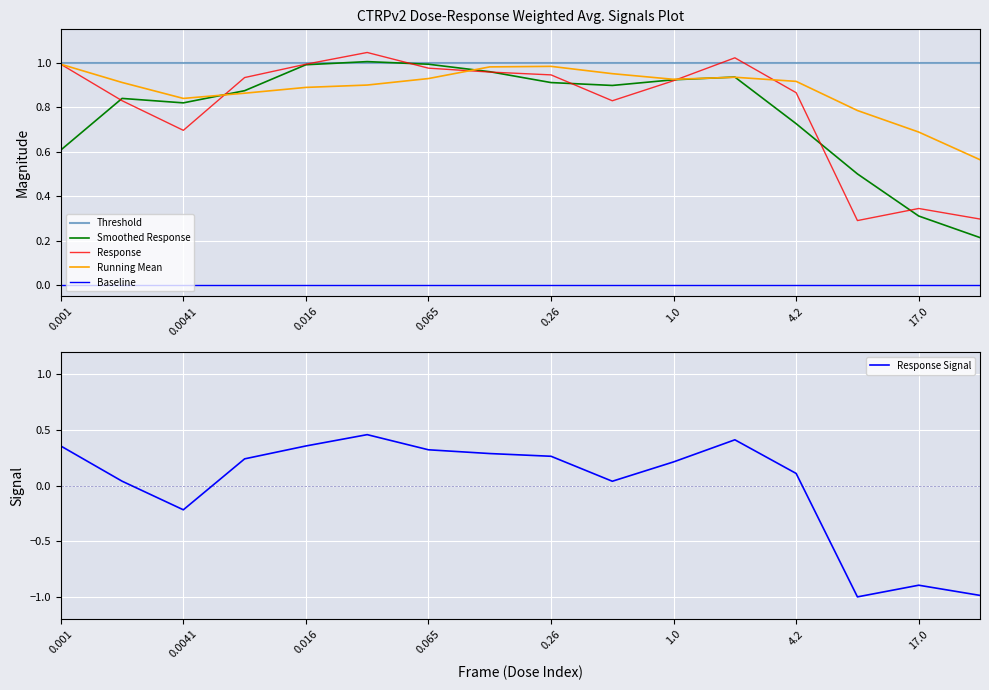

Reading left to right, extract all data points from this chart.

Threshold: 1.0	1.0	1.0	1.0	1.0	1.0	1.0	1.0	1.0	1.0	1.0	1.0	1.0	1.0	1.0	1.0
Smoothed Response: 0.6	0.8	0.8	0.9	1.0	1.0	1.0	1.0	0.9	0.9	0.9	0.9	0.7	0.5	0.3	0.2
Response: 1.0	0.8	0.7	0.9	1.0	1.0	1.0	1.0	0.9	0.8	0.9	1.0	0.9	0.3	0.3	0.3
Running Mean: 1.0	0.9	0.8	0.9	0.9	0.9	0.9	1.0	1.0	1.0	0.9	0.9	0.9	0.8	0.7	0.6
Baseline: 0.0	0.0	0.0	0.0	0.0	0.0	0.0	0.0	0.0	0.0	0.0	0.0	0.0	0.0	0.0	0.0
Response Signal: 0.4	0.0	-0.2	0.2	0.4	0.5	0.3	0.3	0.3	0.0	0.2	0.4	0.1	-1.0	-0.9	-1.0